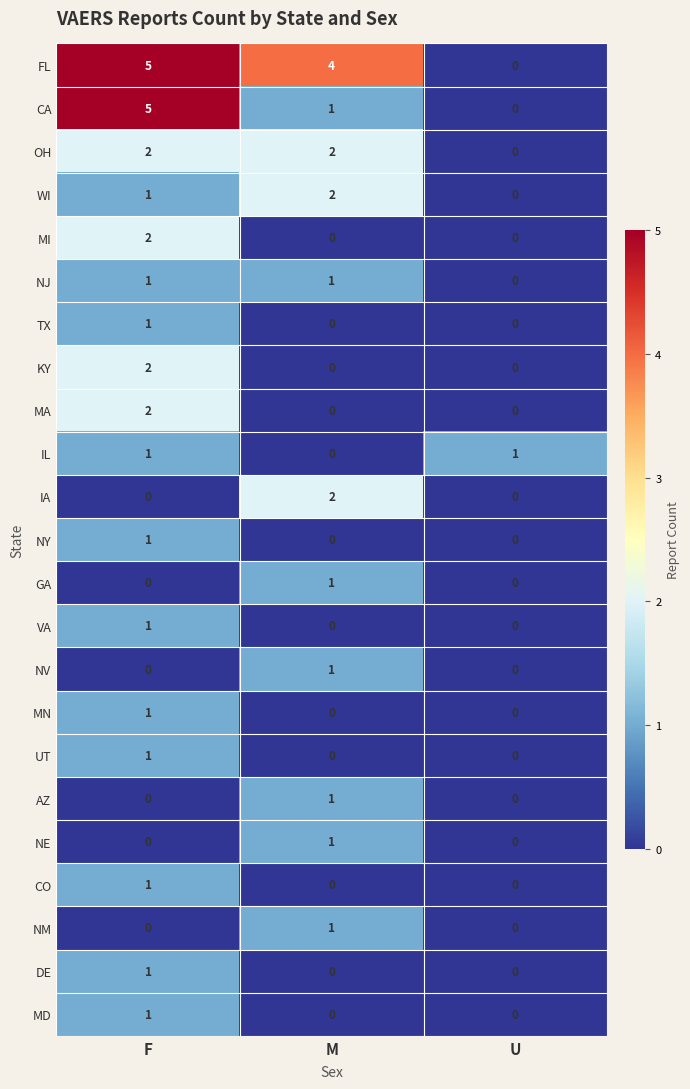

Count the number of categories in the chart.

3